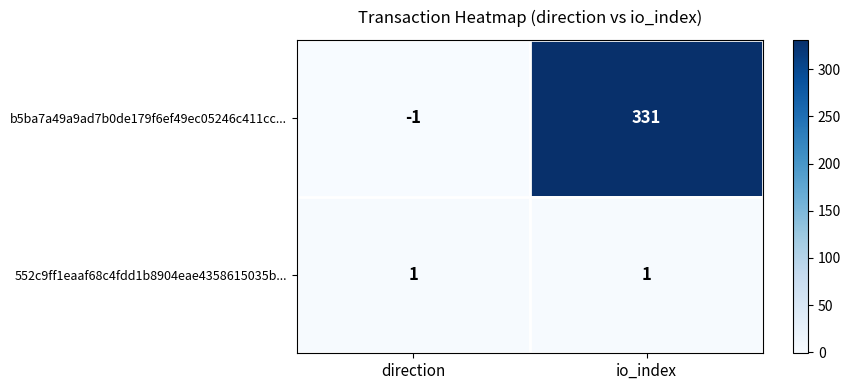

The 552c9ff1eaaf68c4fdd1b8904eae4358615035b... series shows 1 at io_index. True or false?

True